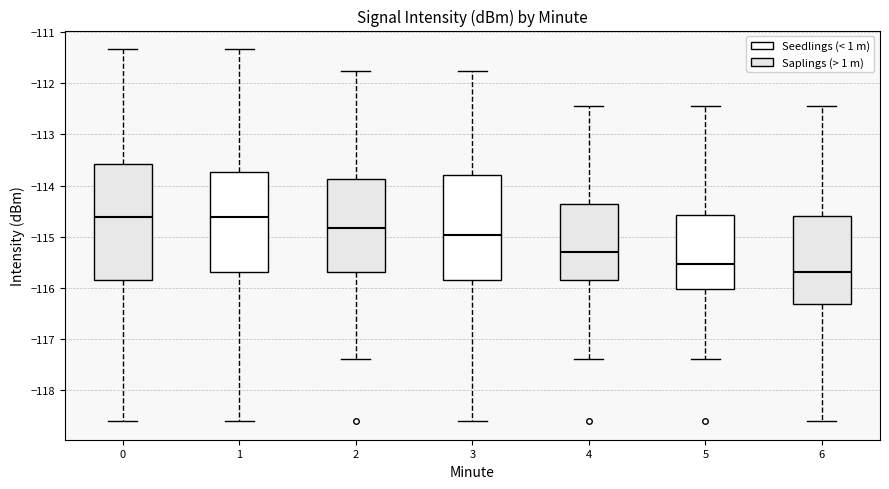

Reading left to right, transcribe this box plot: for each box, give where its median line is, the range the box spans, and where its two whiskers end, as read against the y-axis. The values are not printed on the chart, so give them approximately, as read against the axis.

0: median -114.6, box -115.8 to -113.6, whiskers -118.6 to -111.3
1: median -114.6, box -115.7 to -113.7, whiskers -118.6 to -111.3
2: median -114.8, box -115.7 to -113.9, whiskers -117.4 to -111.7
3: median -115.0, box -115.8 to -113.8, whiskers -118.6 to -111.7
4: median -115.3, box -115.8 to -114.4, whiskers -117.4 to -112.4
5: median -115.5, box -116.0 to -114.6, whiskers -117.4 to -112.4
6: median -115.7, box -116.3 to -114.6, whiskers -118.6 to -112.4